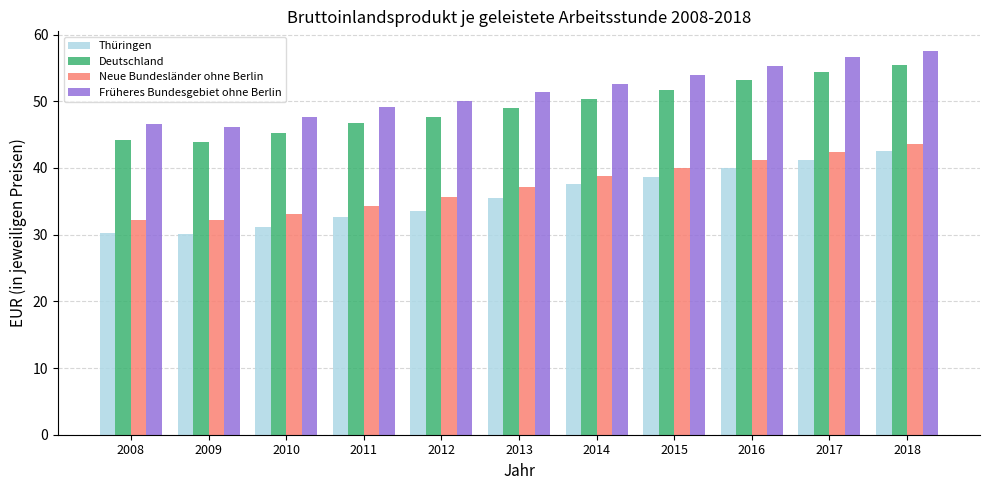

What is the spread (max minus min) of values at 2011?

16.5